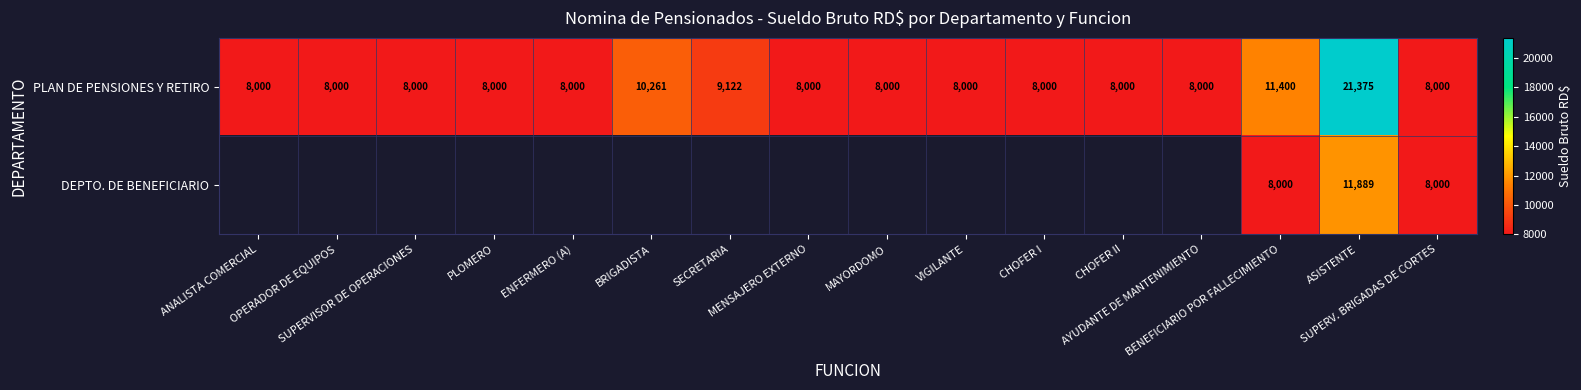

What is the average value of the PLAN DE PENSIONES Y RETIRO series?

9260